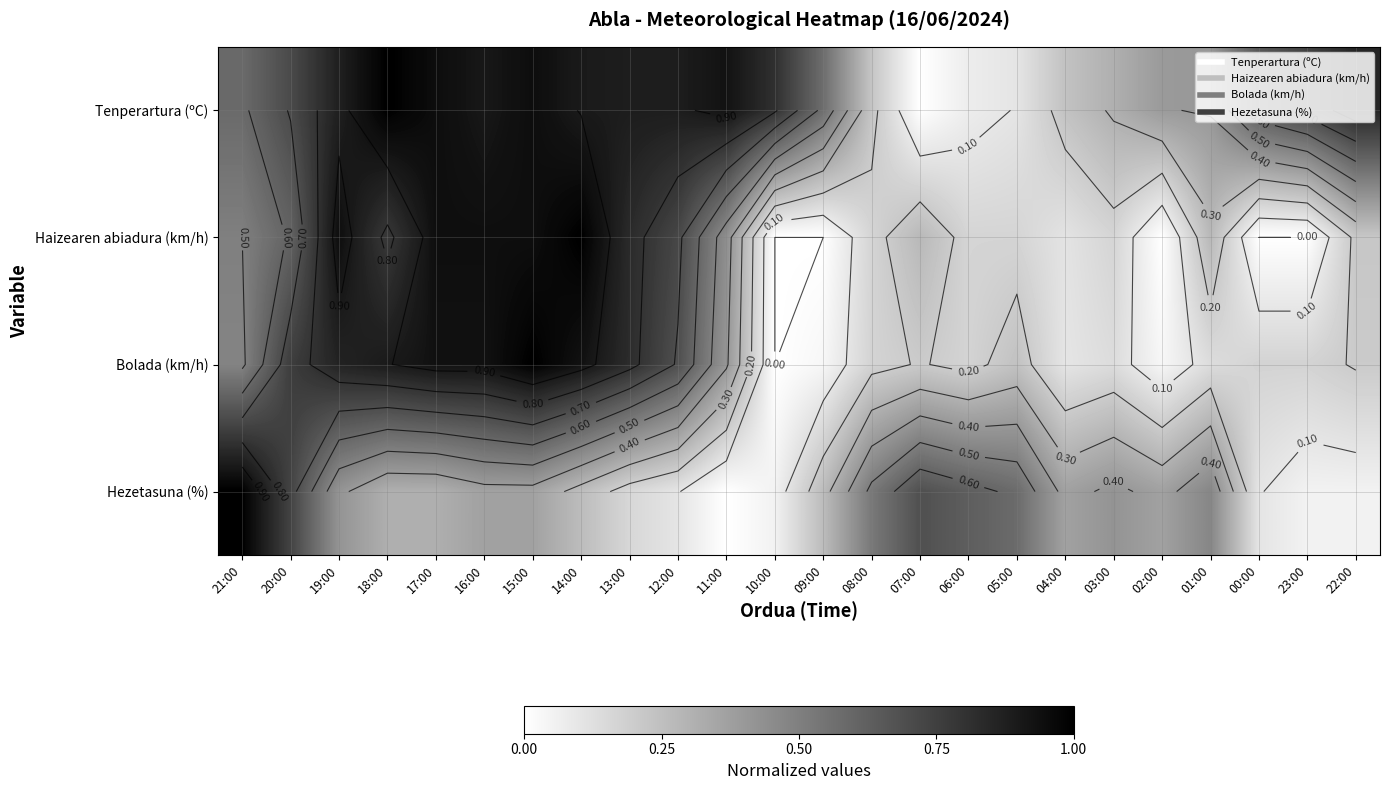

What is the highest value of the Bolada (km/h) series?

1.0